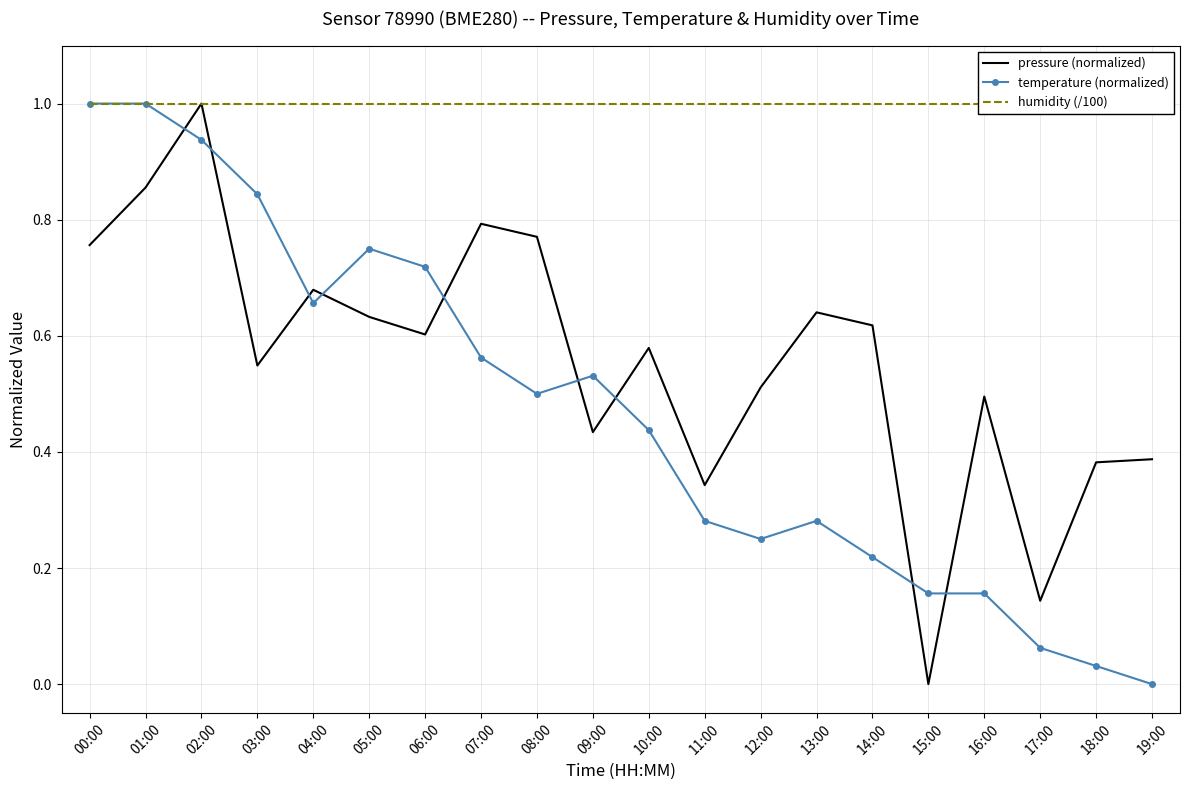

The humidity (/100) series shows 1.5 at 16:00. True or false?

False